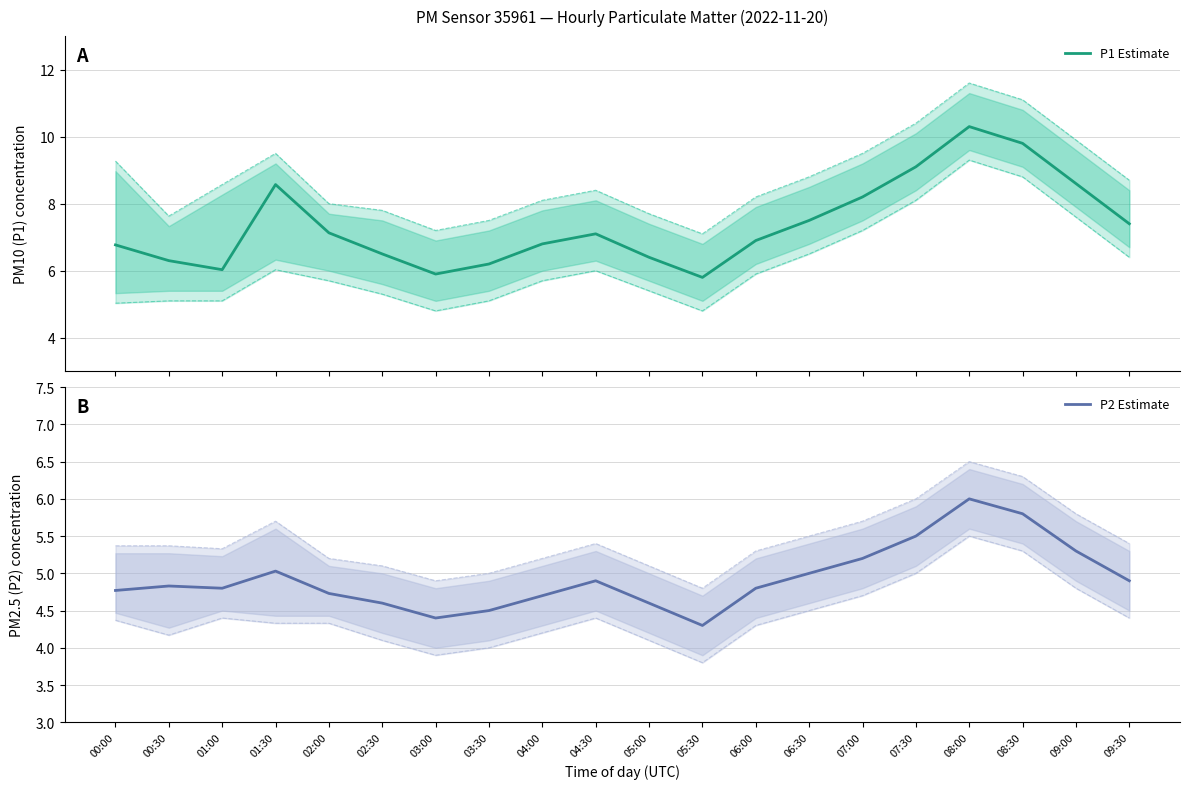

Reading left to right, list all the values displayed in this chart.

P1 Estimate: 6.8	6.3	6.0	8.6	7.1	6.5	5.9	6.2	6.8	7.1	6.4	5.8	6.9	7.5	8.2	9.1	10.3	9.8	8.6	7.4
P2 Estimate: 4.8	4.8	4.8	5.0	4.7	4.6	4.4	4.5	4.7	4.9	4.6	4.3	4.8	5.0	5.2	5.5	6.0	5.8	5.3	4.9